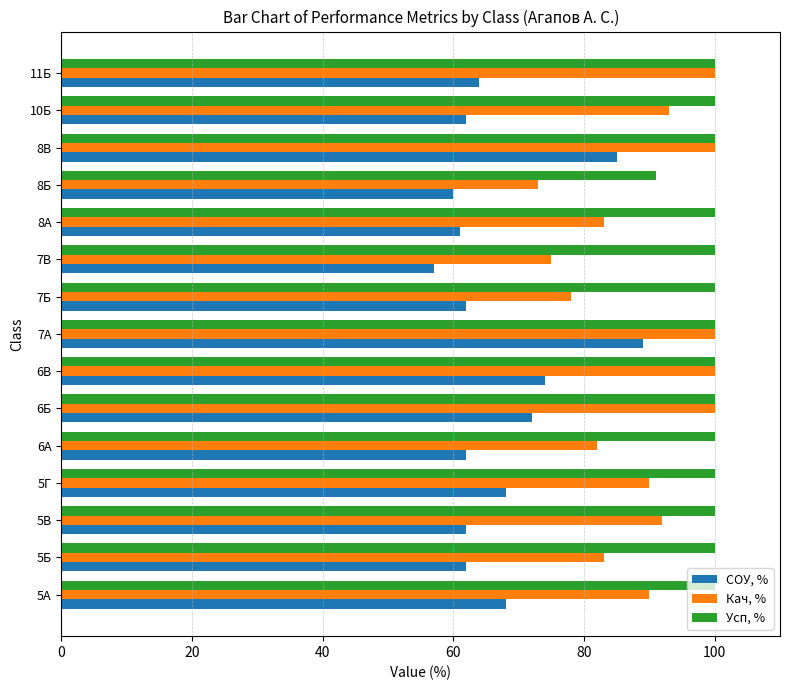

What are all the series names shown in the legend?

СОУ, %, Кач, %, Усп, %